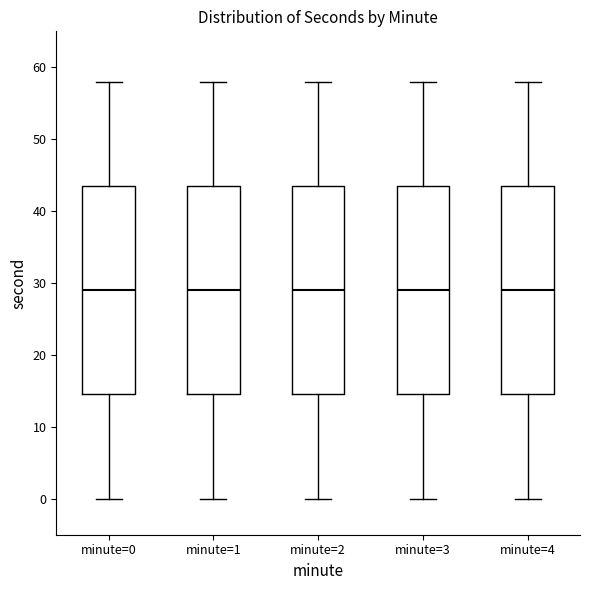

Reading left to right, read every box against the y-axis: the position of its median line, the range the box covers, and the ends of its whiskers. The values are not printed on the chart, so give them approximately, as read against the axis.

minute=0: median 29, box 15 to 44, whiskers 0 to 58
minute=1: median 29, box 15 to 44, whiskers 0 to 58
minute=2: median 29, box 15 to 44, whiskers 0 to 58
minute=3: median 29, box 15 to 44, whiskers 0 to 58
minute=4: median 29, box 15 to 44, whiskers 0 to 58